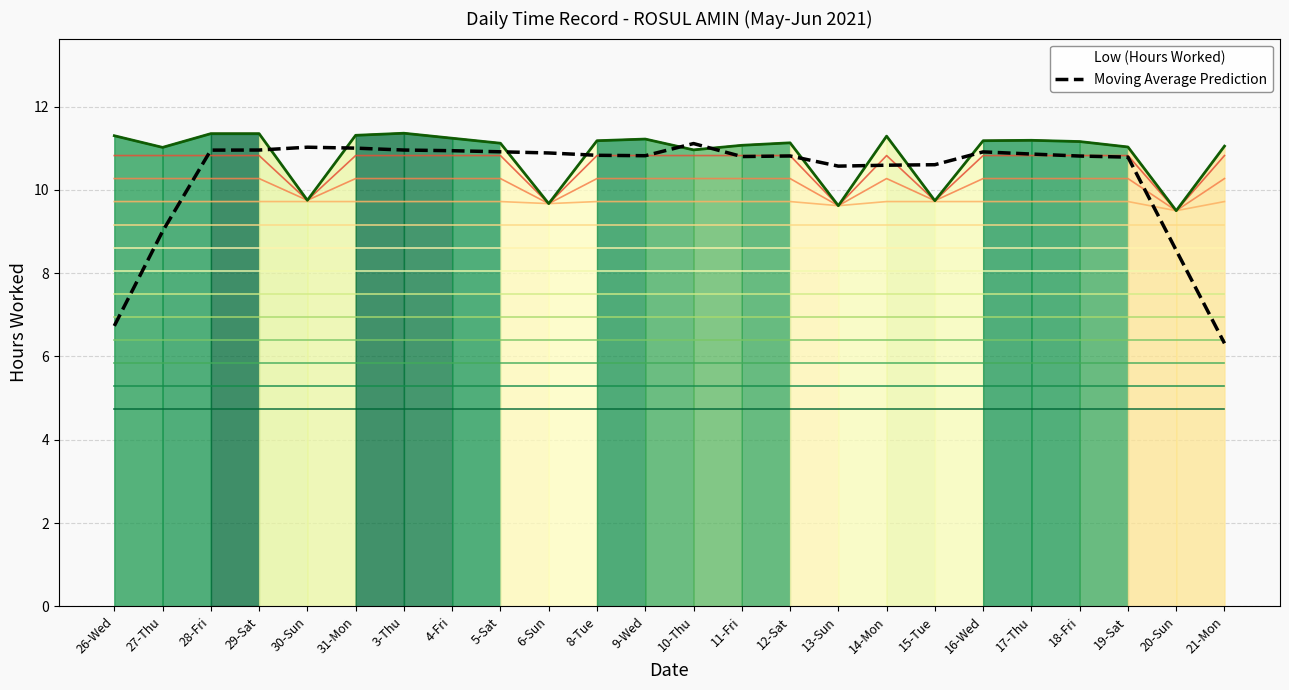

The value at 12-Sat is 10.8. True or false?

True